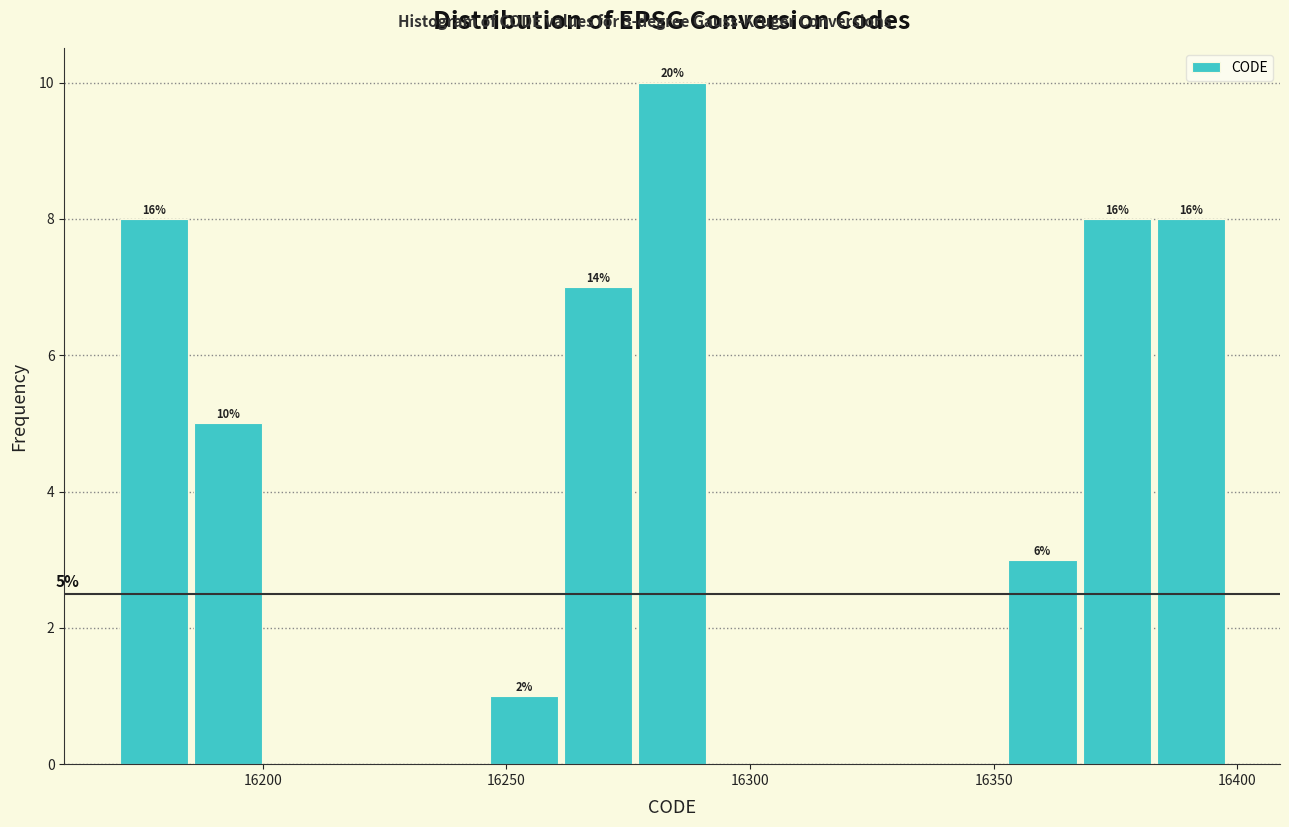

Around what value on the x-axis is the tallest bar? Give the approximate position of its centre, as read against the axis.

16285